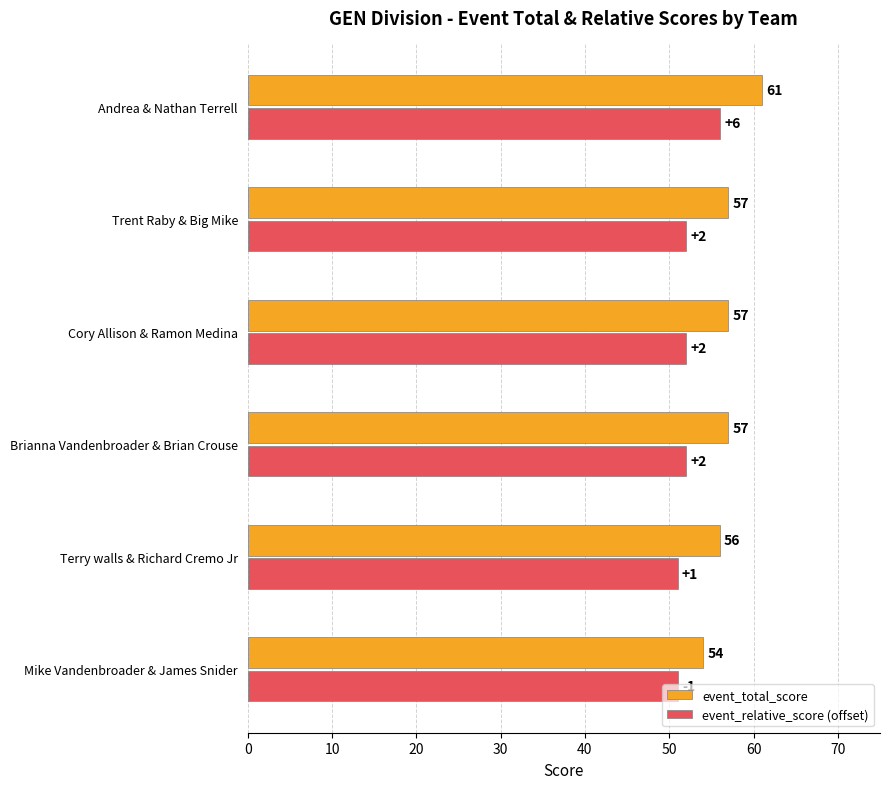

What is the approximate value of event_relative_score (offset) at Cory Allison & Ramon Medina?

52